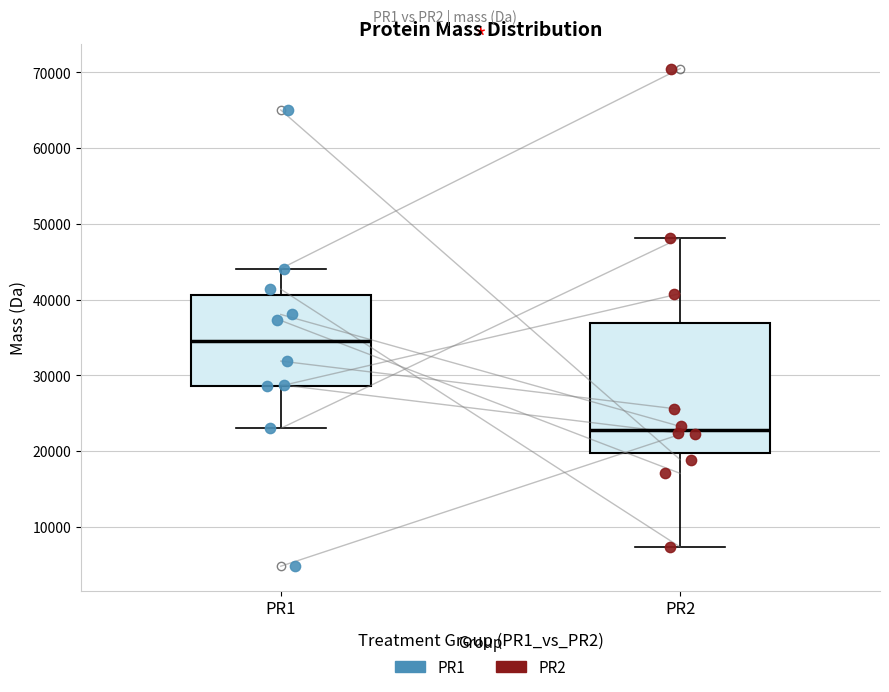

Which box is the tallest, from its lower edge to its upper edge?

PR2